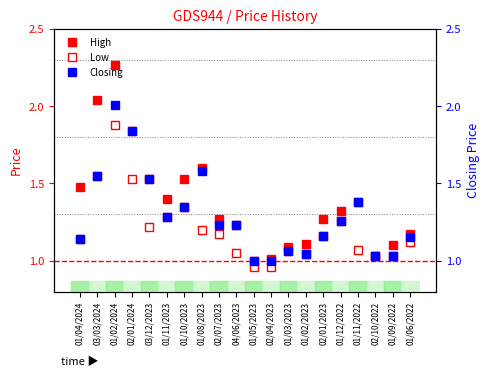

In Closing, how many points are lower than both neighbors (excluding endpoints)?

2